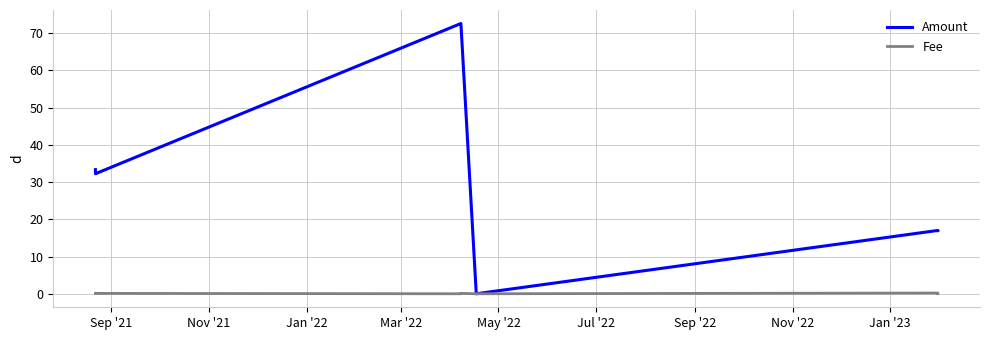

What is the maximum value for Fee?

0.2